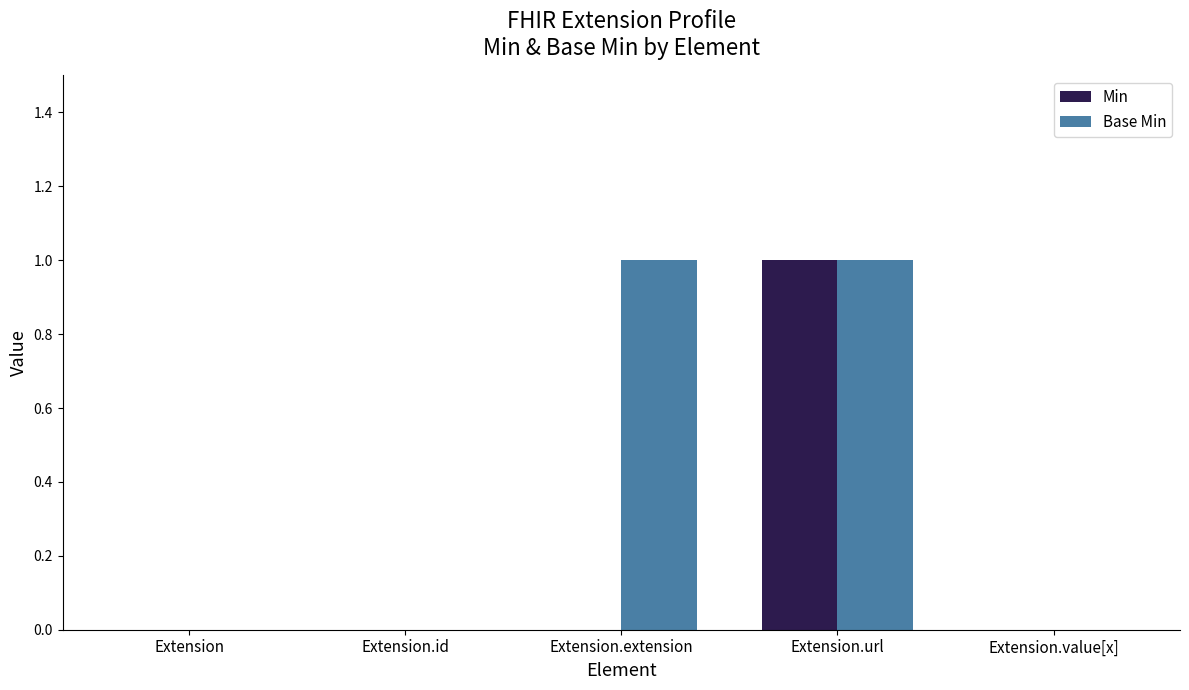

Is the value of Base Min at Extension.extension greater than the value of Min at Extension.id?

Yes